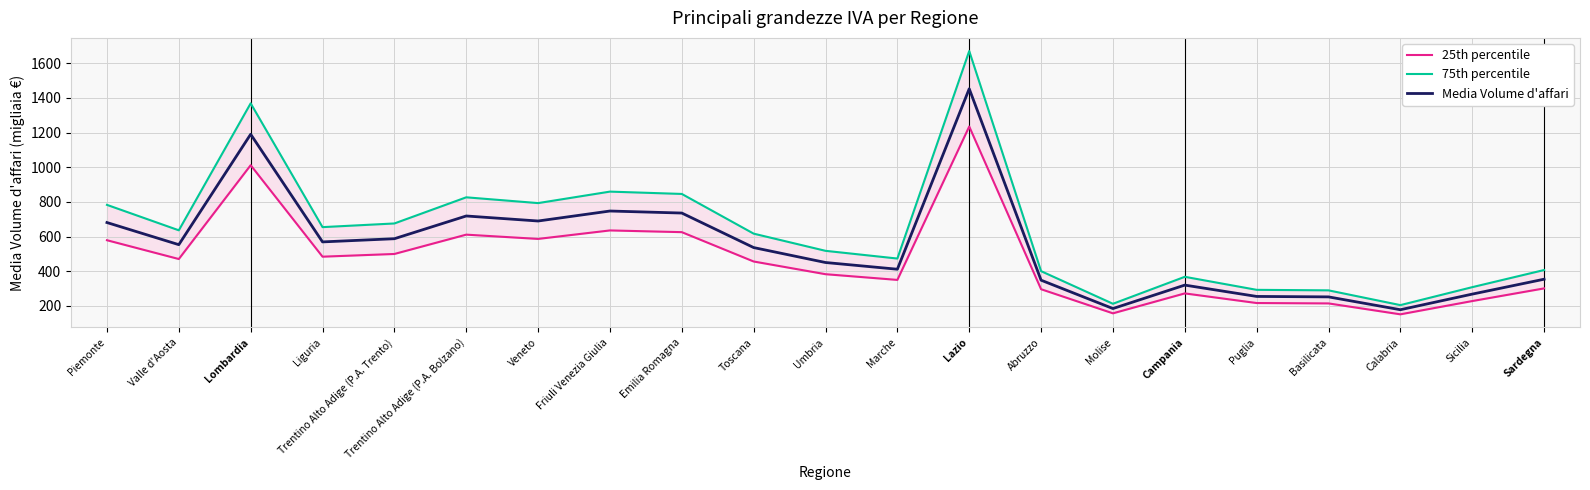

List the series in order of their peak value, highest first.

75th percentile, Media Volume d'affari, 25th percentile